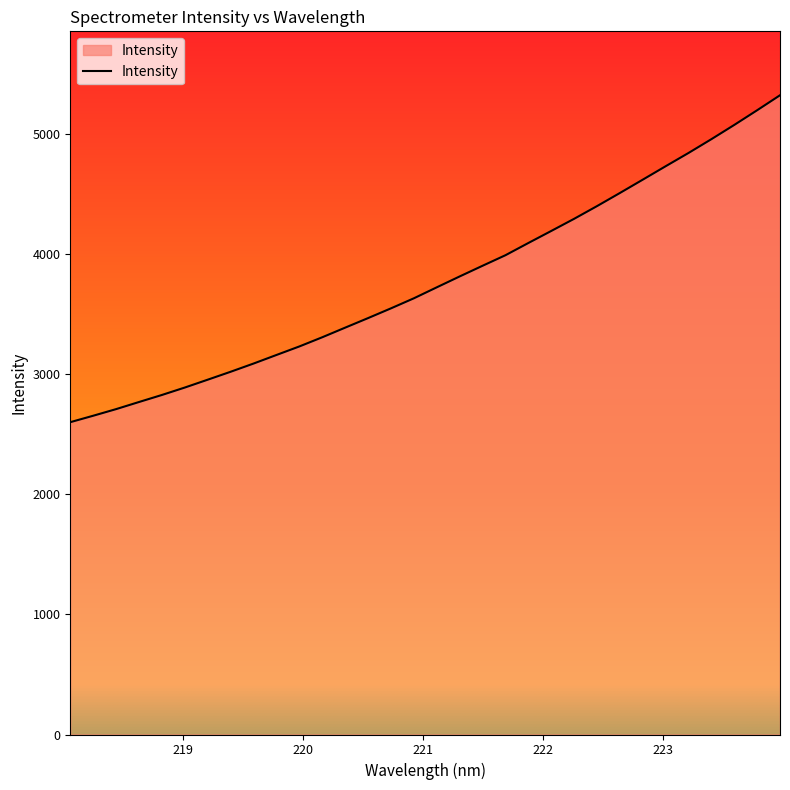

What is the maximum value shown in the chart?

5318.3